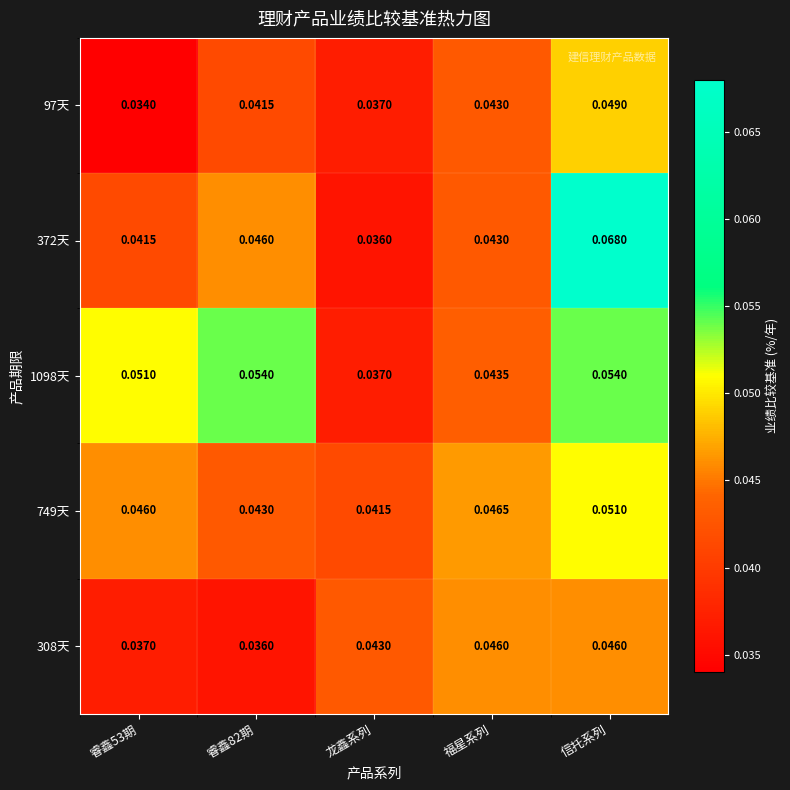

At which category does the chart reach its peak across all series?

信托系列